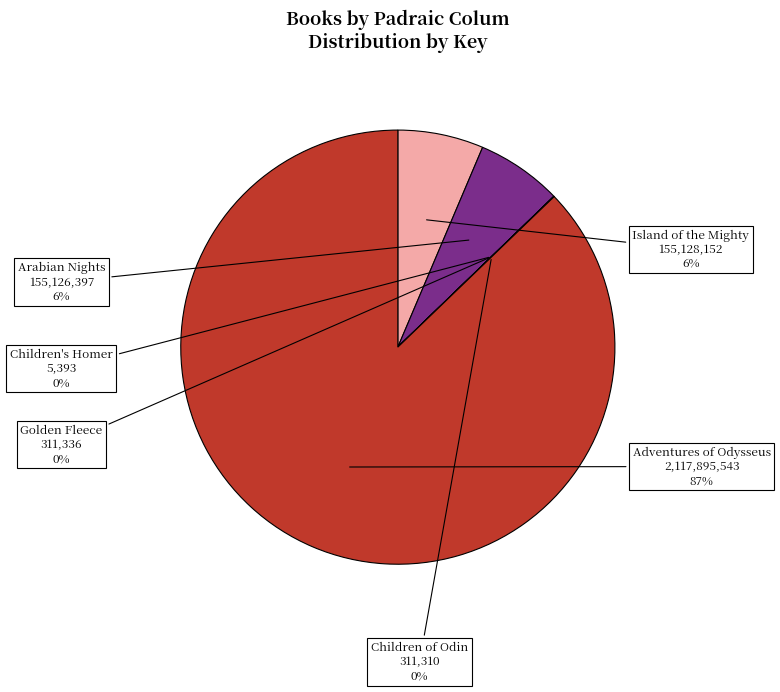

Is there any slice that represents more than half of the pie?

Yes